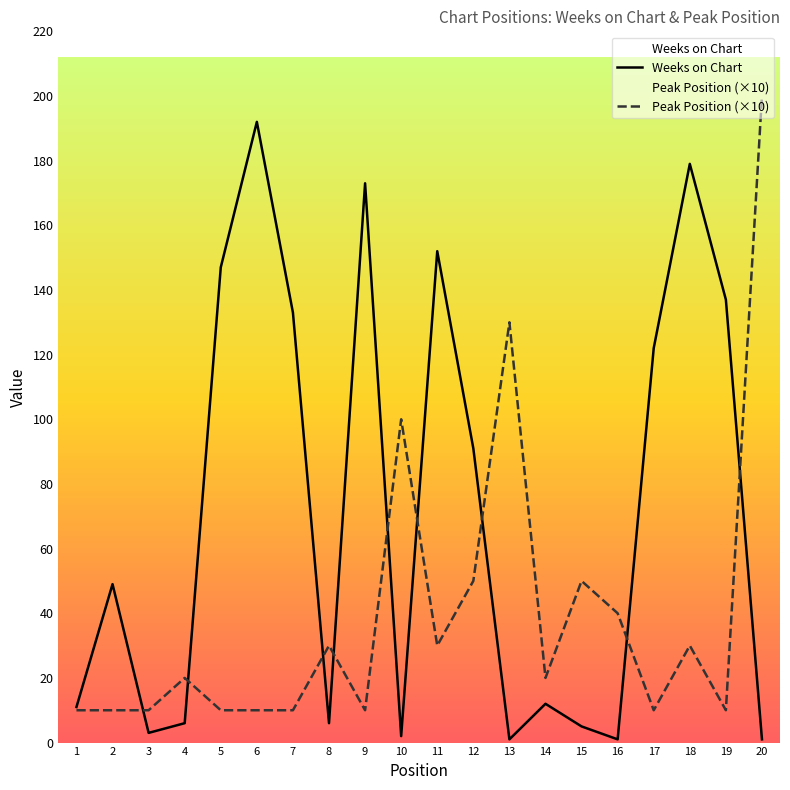

At how many categories does at least one series exceed 132?

8